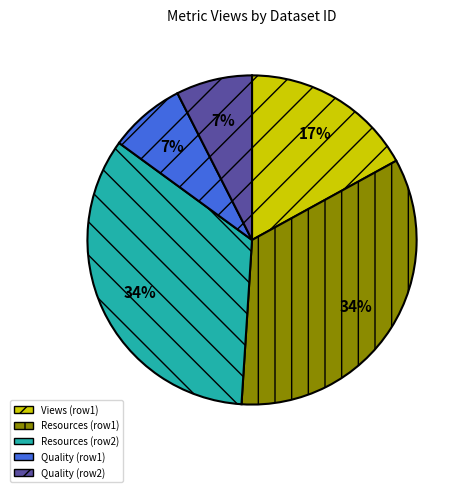

To the nearest percent, what percentage of the pie is Views (row1)?

17%